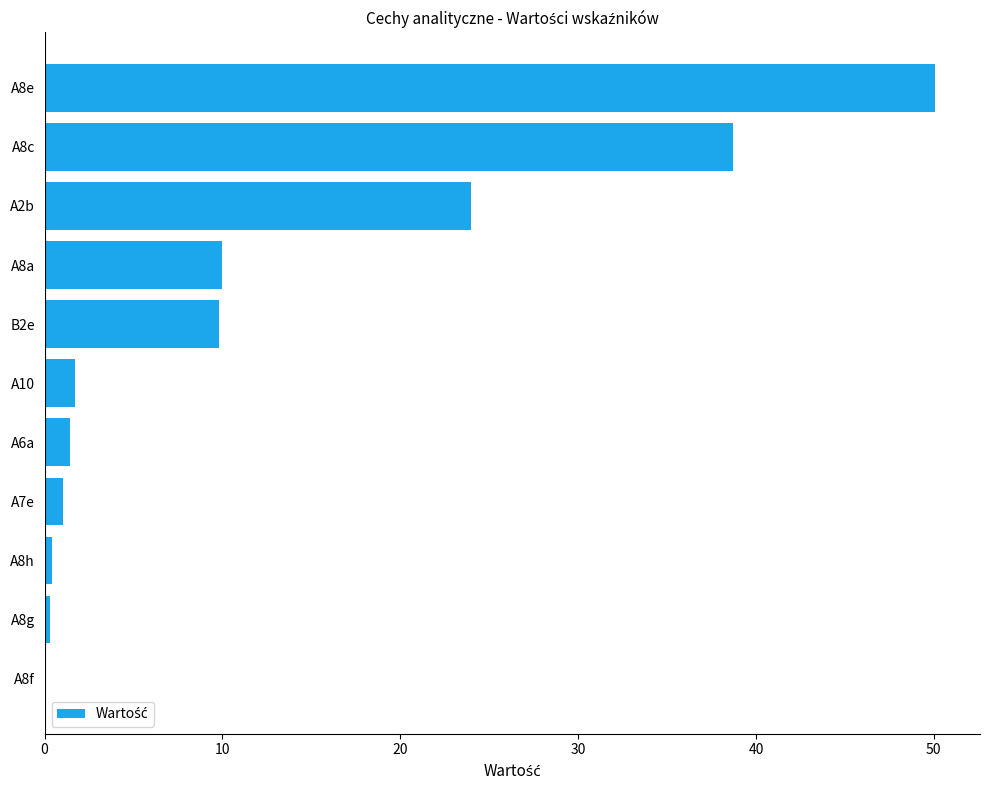

Is it true that the value at B2e is 12.8?

False